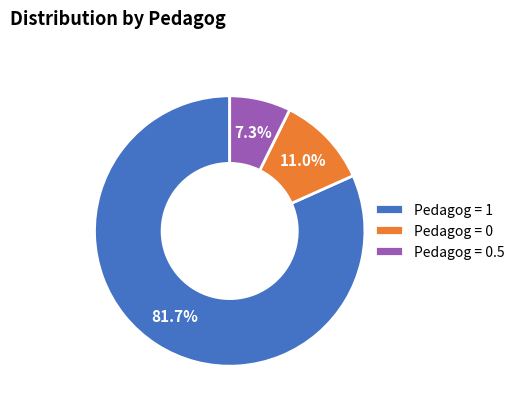

Which category has the smallest portion of the pie?

Pedagog = 0.5